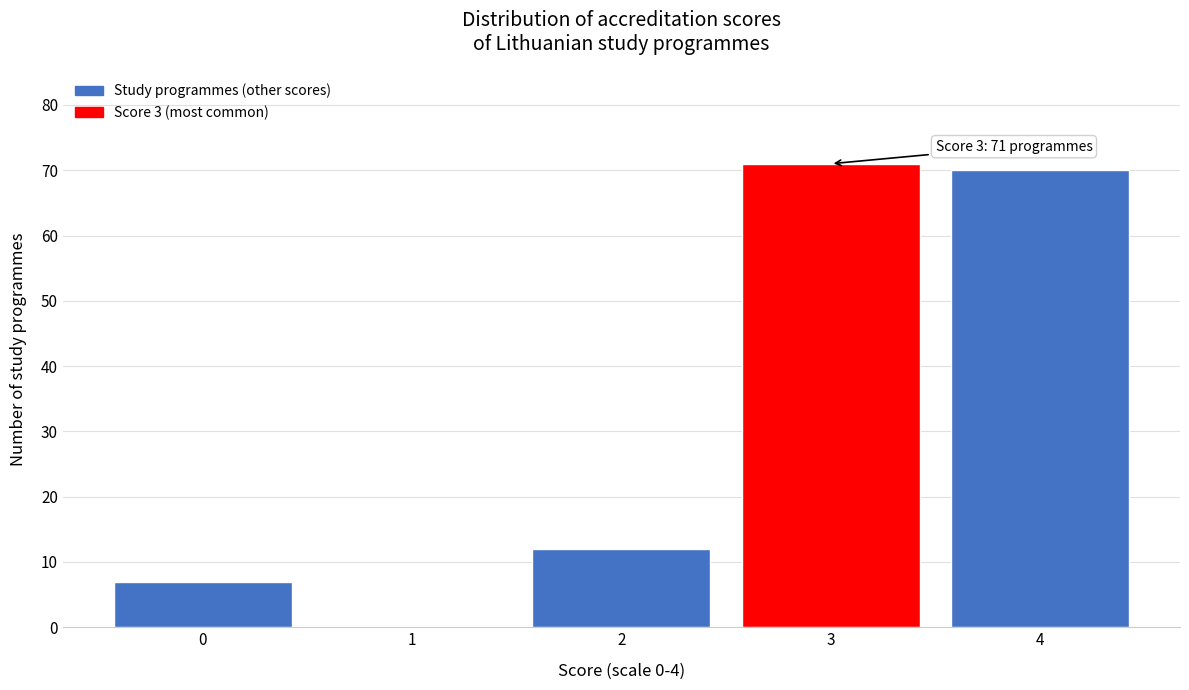

Reading left to right, list all the values displayed in this chart.

0=7	1=0	2=12	3=71	4=70